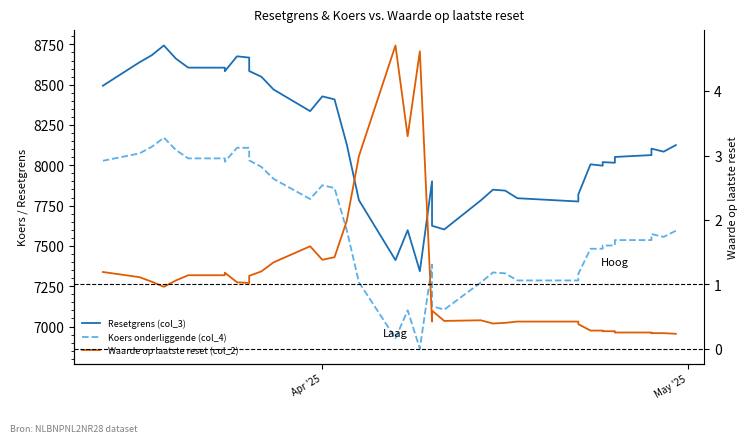

Which series has the largest range (max minus min)?

Resetgrens (col_3)